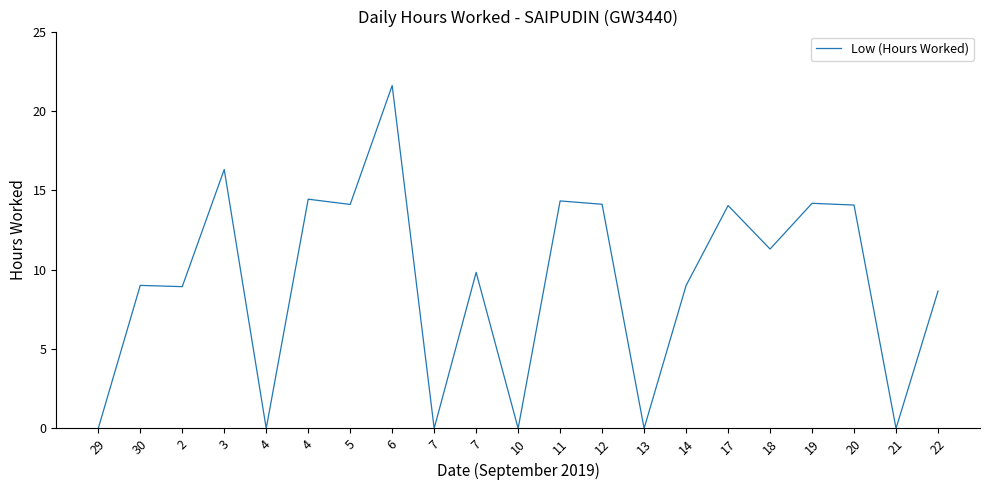

What is the sum of all values?

193.9